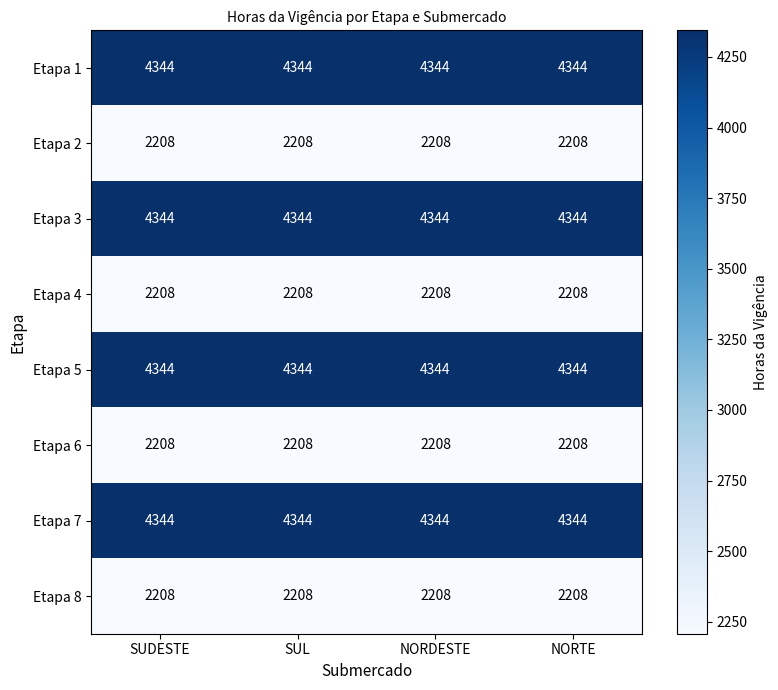

How many distinct data groups are displayed?

8